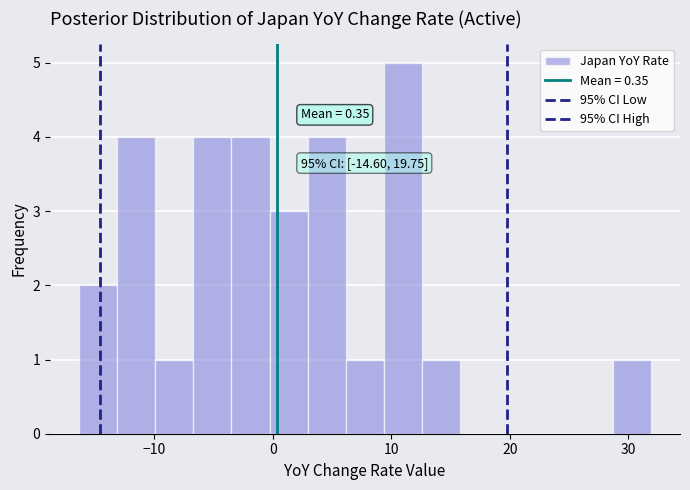

Around what value on the x-axis is the tallest bar? Give the approximate position of its centre, as read against the axis.

11